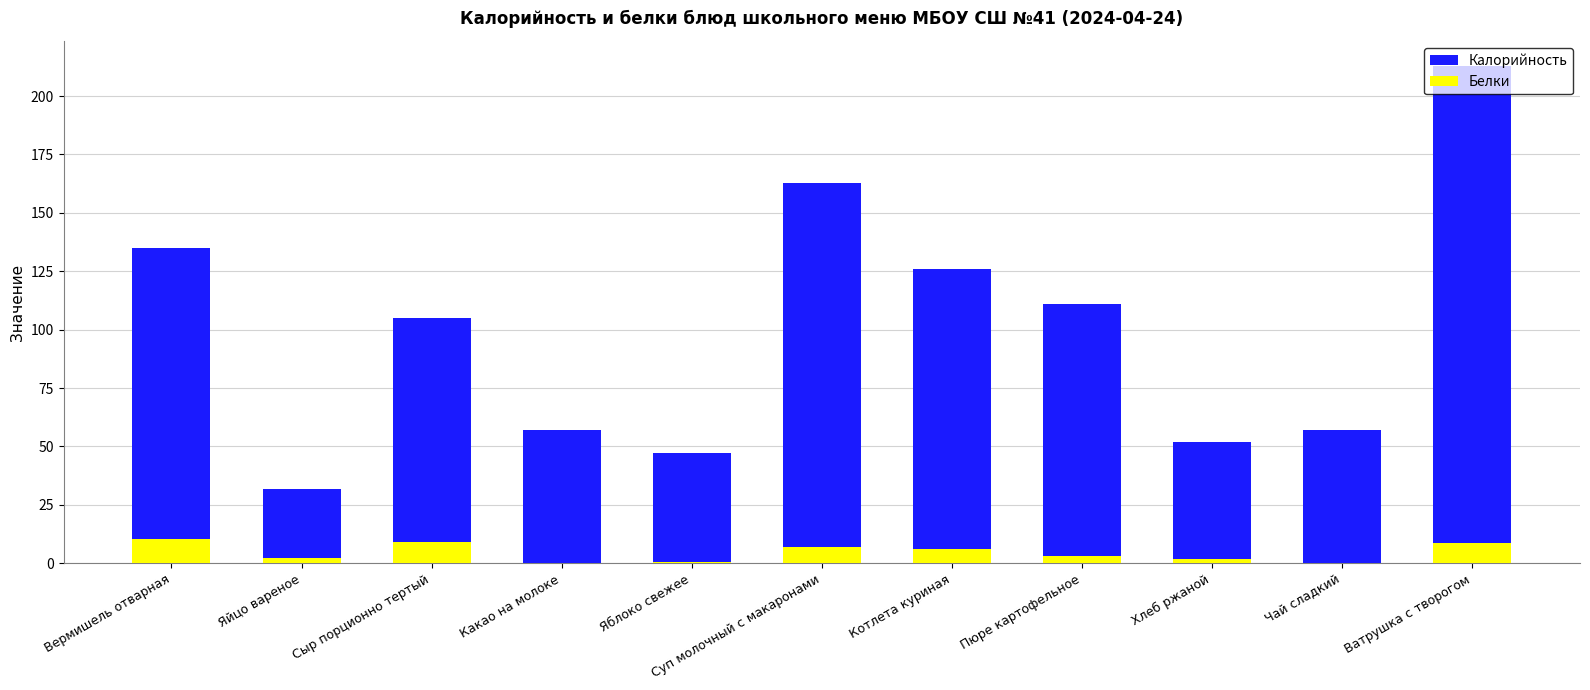

At which category does the chart reach its minimum across all series?

Какао на молоке